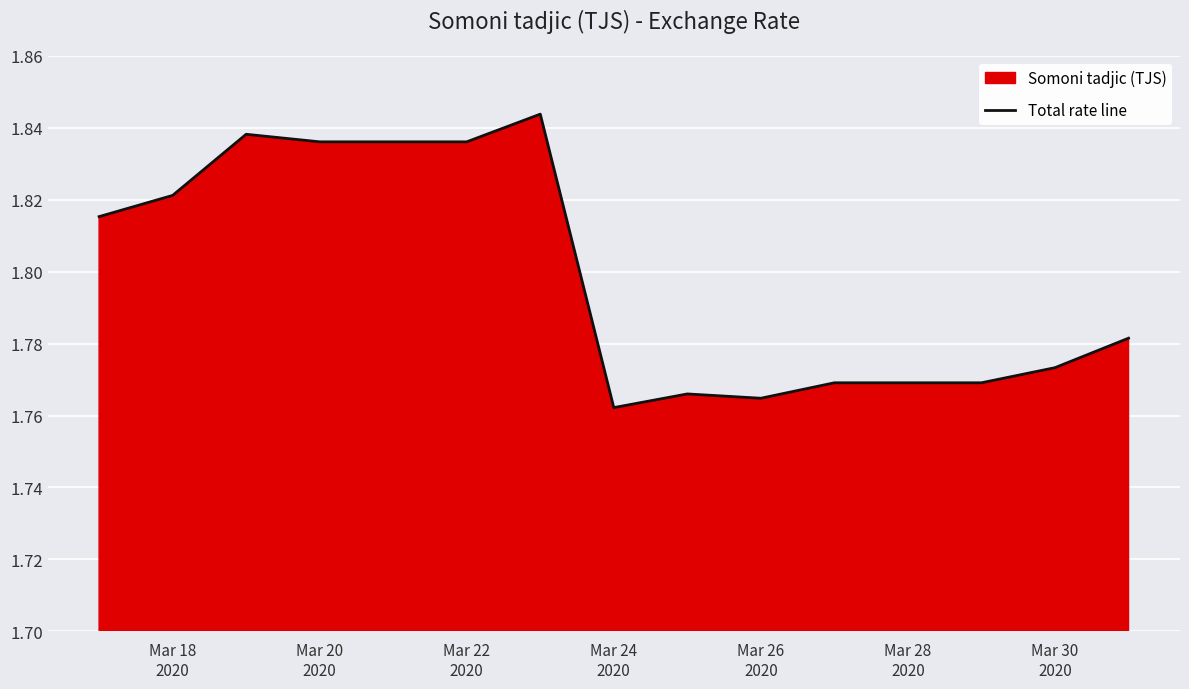

The chart shows a value of 1.8 at Mar 28 2020. True or false?

True